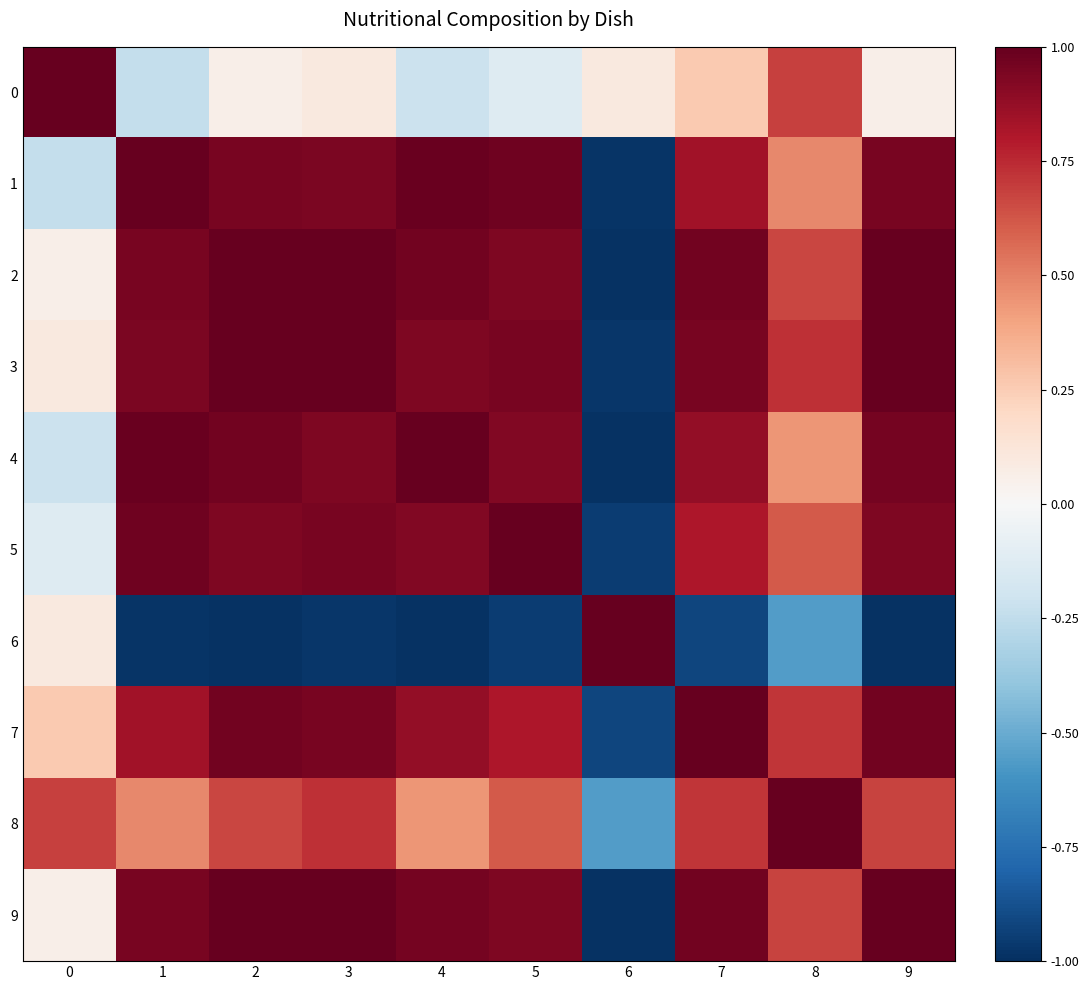

Reading right to left, list all the values displayed in this chart.

0: 9=0.1	8=0.7	7=0.3	6=0.1	5=-0.1	4=-0.2	3=0.1	2=0.1	1=-0.2	0=1.0
1: 9=1.0	8=0.5	7=0.8	6=-1.0	5=1.0	4=1.0	3=0.9	2=1.0	1=1.0	0=-0.2
2: 9=1.0	8=0.7	7=1.0	6=-1.0	5=0.9	4=1.0	3=1.0	2=1.0	1=1.0	0=0.1
3: 9=1.0	8=0.7	7=0.9	6=-1.0	5=1.0	4=0.9	3=1.0	2=1.0	1=0.9	0=0.1
4: 9=1.0	8=0.4	7=0.9	6=-1.0	5=0.9	4=1.0	3=0.9	2=1.0	1=1.0	0=-0.2
5: 9=0.9	8=0.6	7=0.8	6=-0.9	5=1.0	4=0.9	3=1.0	2=0.9	1=1.0	0=-0.1
6: 9=-1.0	8=-0.6	7=-0.9	6=1.0	5=-0.9	4=-1.0	3=-1.0	2=-1.0	1=-1.0	0=0.1
7: 9=1.0	8=0.7	7=1.0	6=-0.9	5=0.8	4=0.9	3=0.9	2=1.0	1=0.8	0=0.3
8: 9=0.7	8=1.0	7=0.7	6=-0.6	5=0.6	4=0.4	3=0.7	2=0.7	1=0.5	0=0.7
9: 9=1.0	8=0.7	7=1.0	6=-1.0	5=0.9	4=1.0	3=1.0	2=1.0	1=1.0	0=0.1